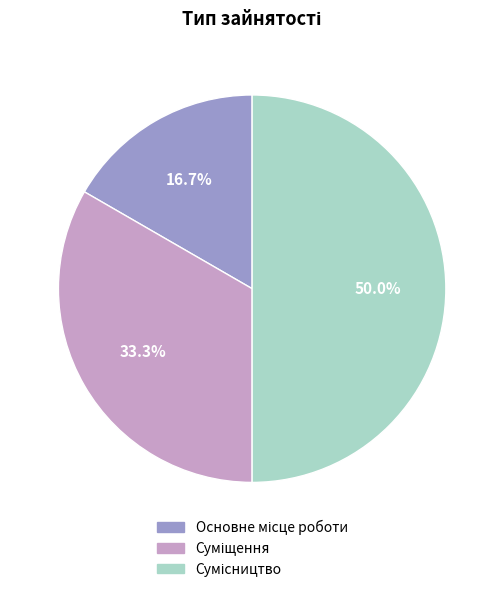

Which category has the biggest portion of the pie?

Сумісництво